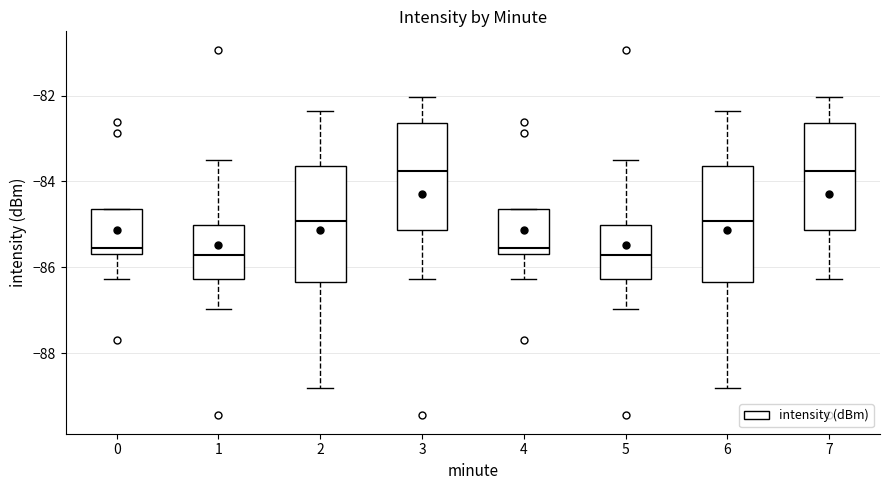

Where does the upper whisker of the box at x = 1 end on the y-axis? The values are not printed on the chart, so give them approximately, as read against the axis.

-83.6